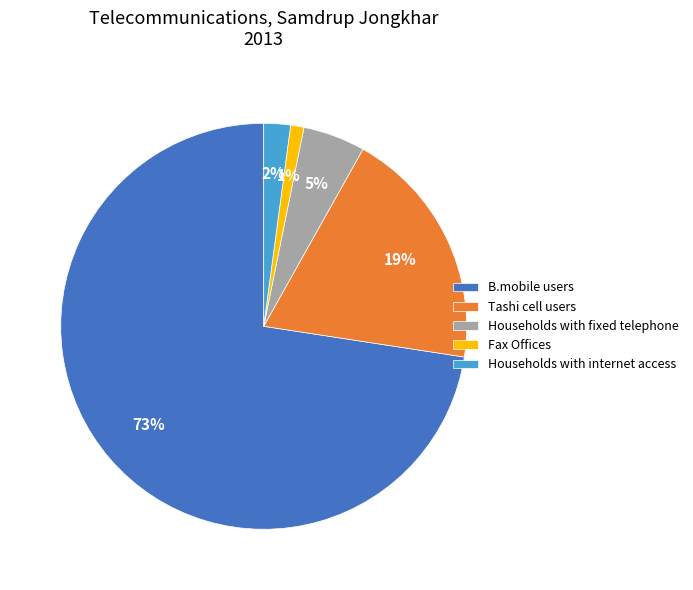

How many slices are in this pie chart?

5